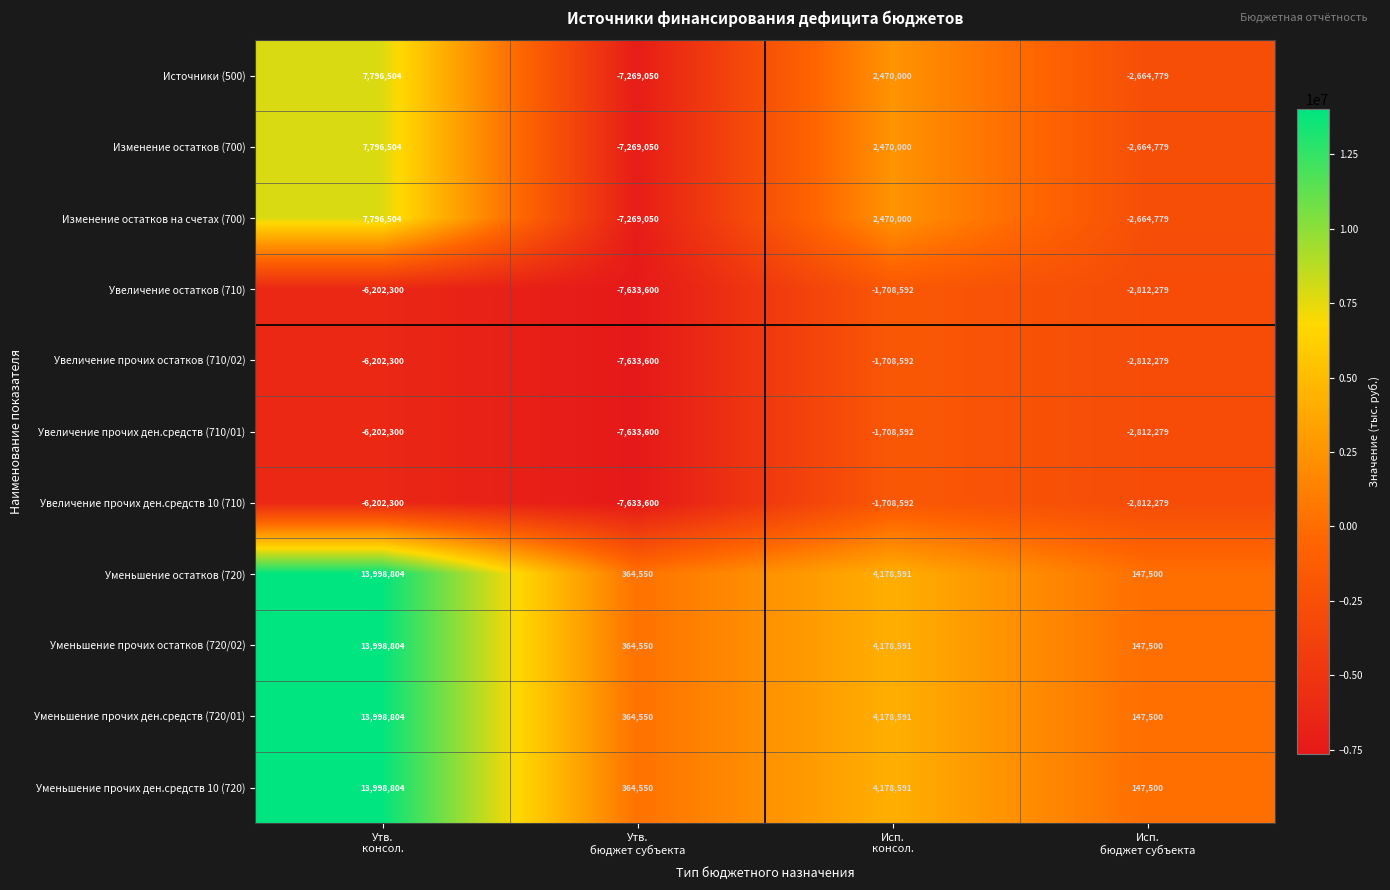

What is the greatest value displayed?

13998804